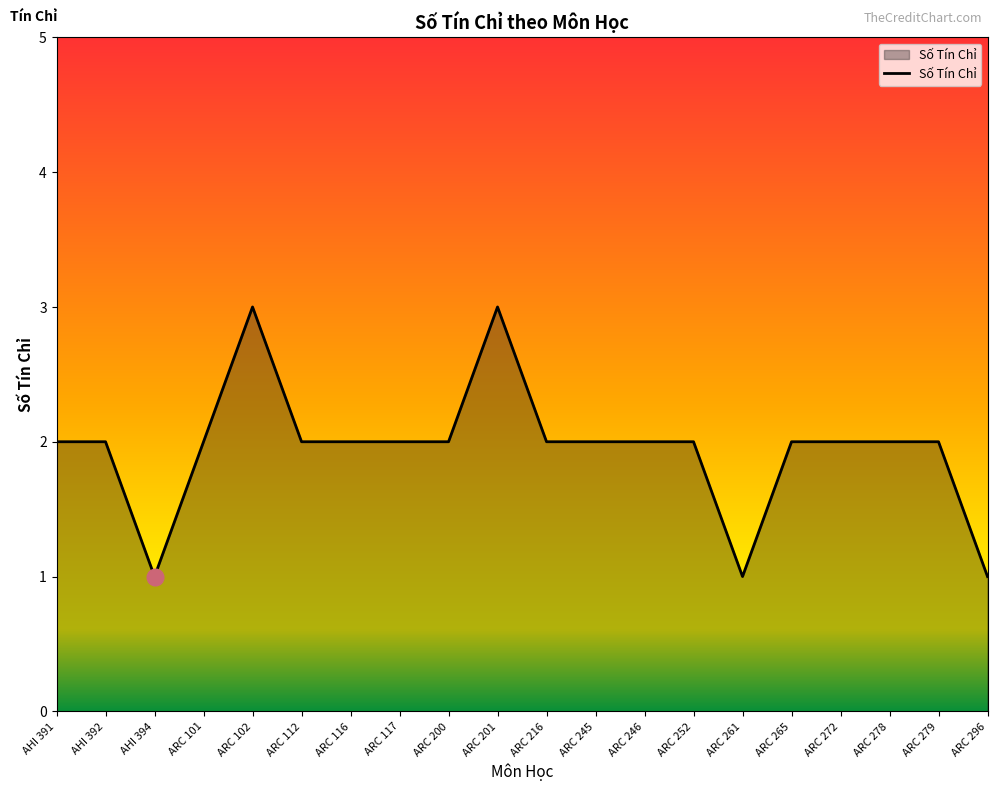

True or false: the data shows 1 at ARC 296.

True